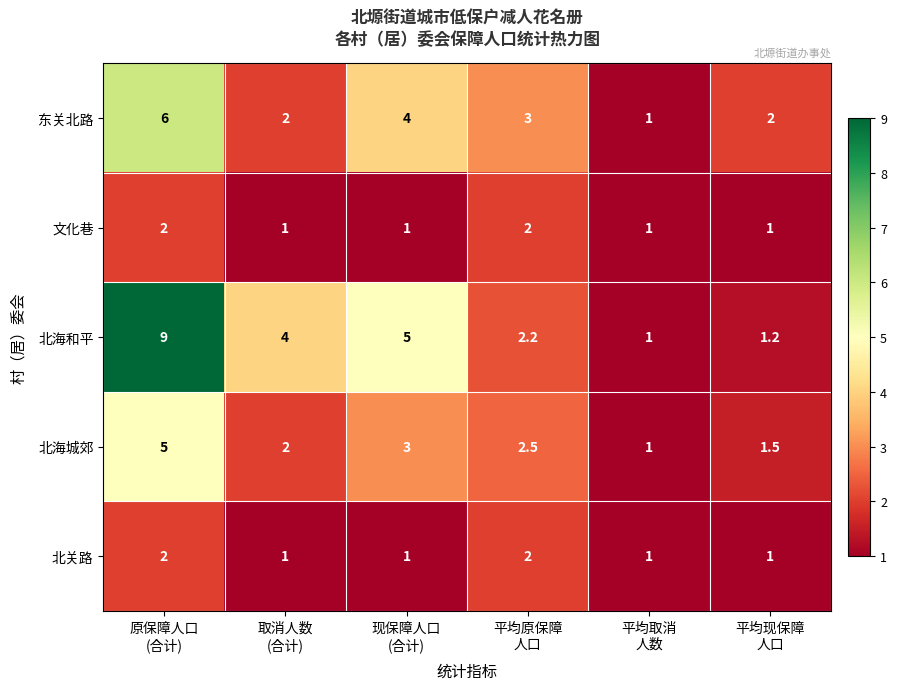

What is the average value of the 北关路 series?

1.3